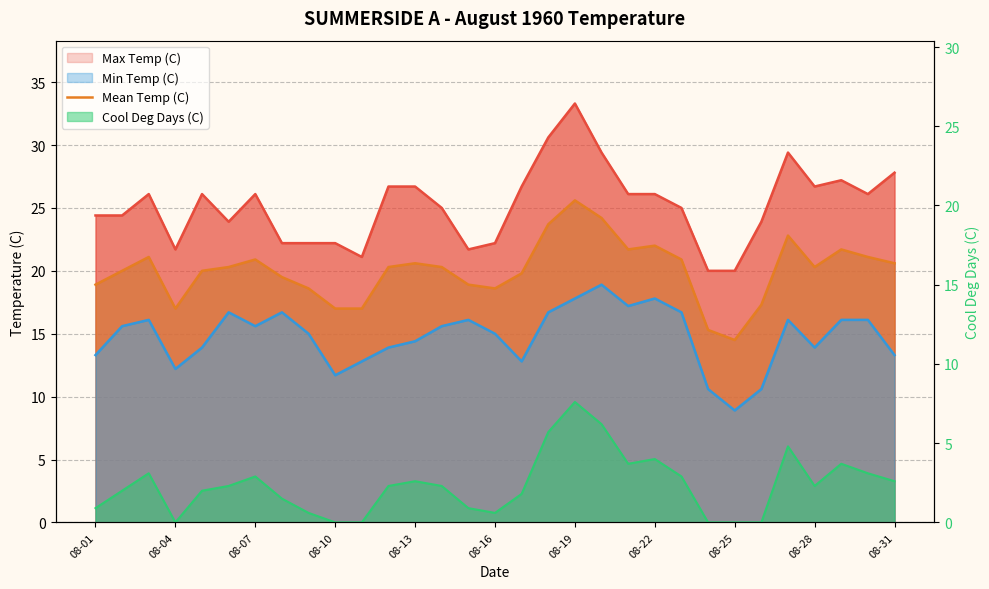

Count the number of values greater than 20.

17